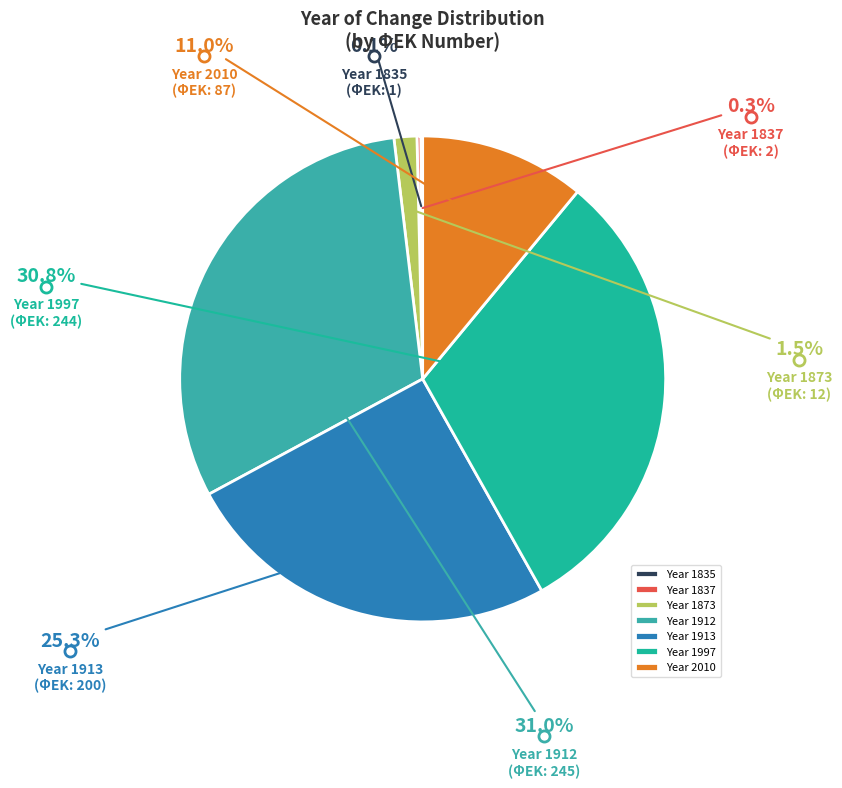

How much of the chart is everything except Year 1873?

98.5%